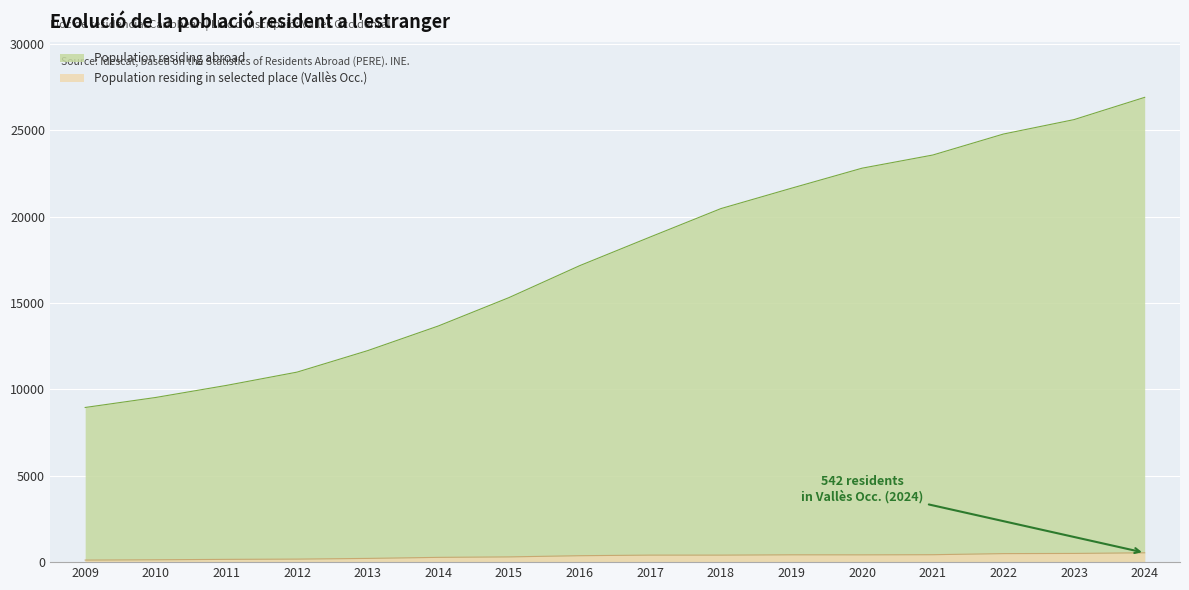

In Population residing in selected place, how many points are higher than both neighbors (excluding endpoints)?

1